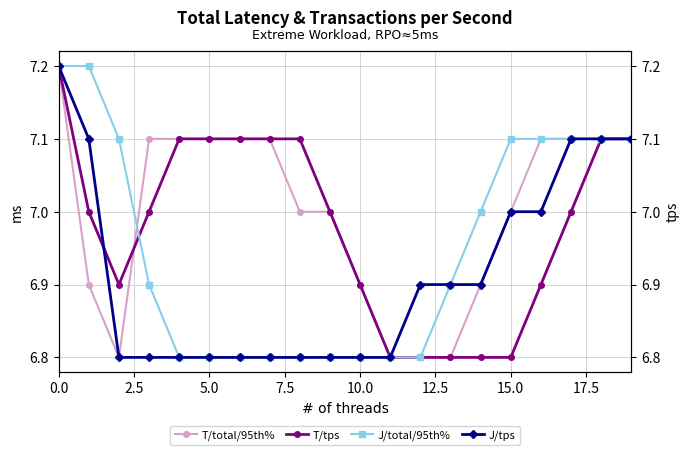

Is it true that T/total/95th% equals 9.5 at 0.0?

False